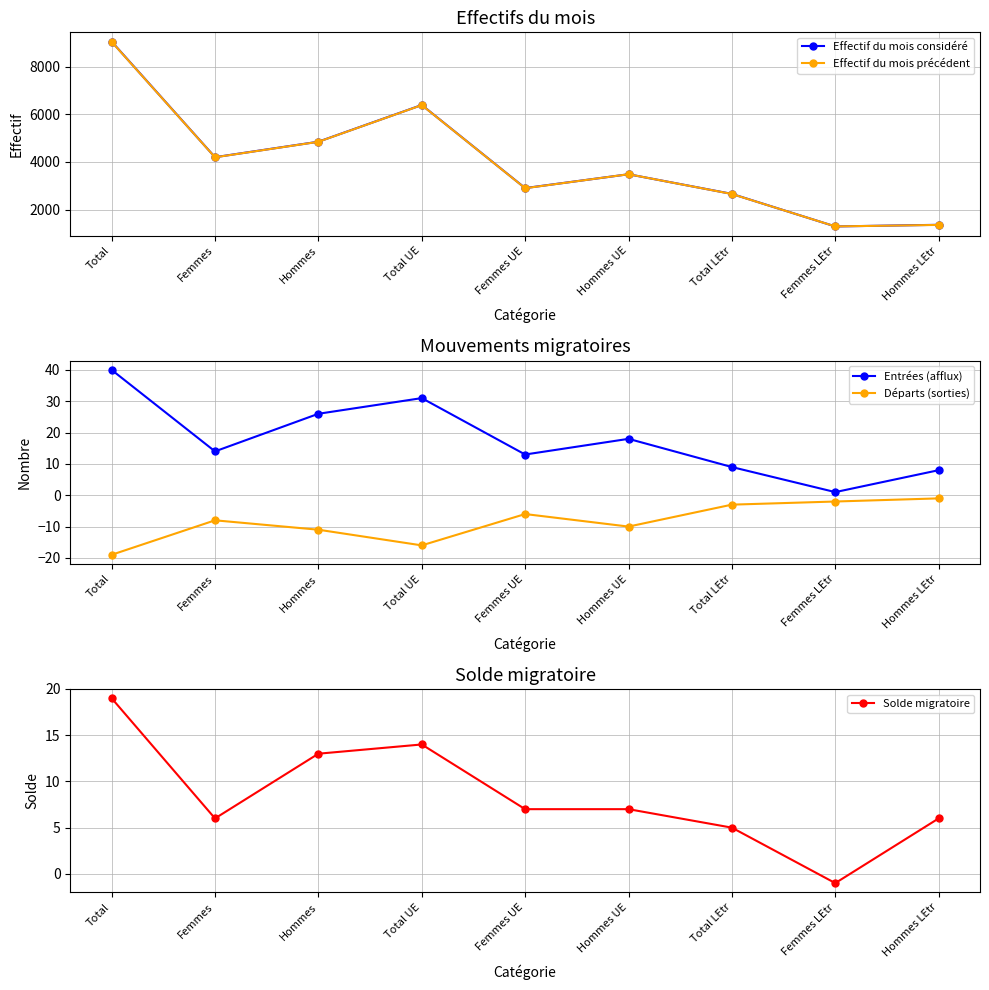

Reading left to right, extract all data points from this chart.

Effectif du mois considéré: Total=9045	Femmes=4198	Hommes=4847	Total UE=6386	Femmes UE=2903	Hommes UE=3483	Total LEtr=2659	Femmes LEtr=1295	Hommes LEtr=1364
Effectif du mois précédent: Total=9037	Femmes=4194	Hommes=4843	Total UE=6382	Femmes UE=2898	Hommes UE=3484	Total LEtr=2655	Femmes LEtr=1296	Hommes LEtr=1359
Entrées (afflux): Total=40	Femmes=14	Hommes=26	Total UE=31	Femmes UE=13	Hommes UE=18	Total LEtr=9	Femmes LEtr=1	Hommes LEtr=8
Départs (sorties): Total=-19	Femmes=-8	Hommes=-11	Total UE=-16	Femmes UE=-6	Hommes UE=-10	Total LEtr=-3	Femmes LEtr=-2	Hommes LEtr=-1
Solde migratoire: Total=19	Femmes=6	Hommes=13	Total UE=14	Femmes UE=7	Hommes UE=7	Total LEtr=5	Femmes LEtr=-1	Hommes LEtr=6